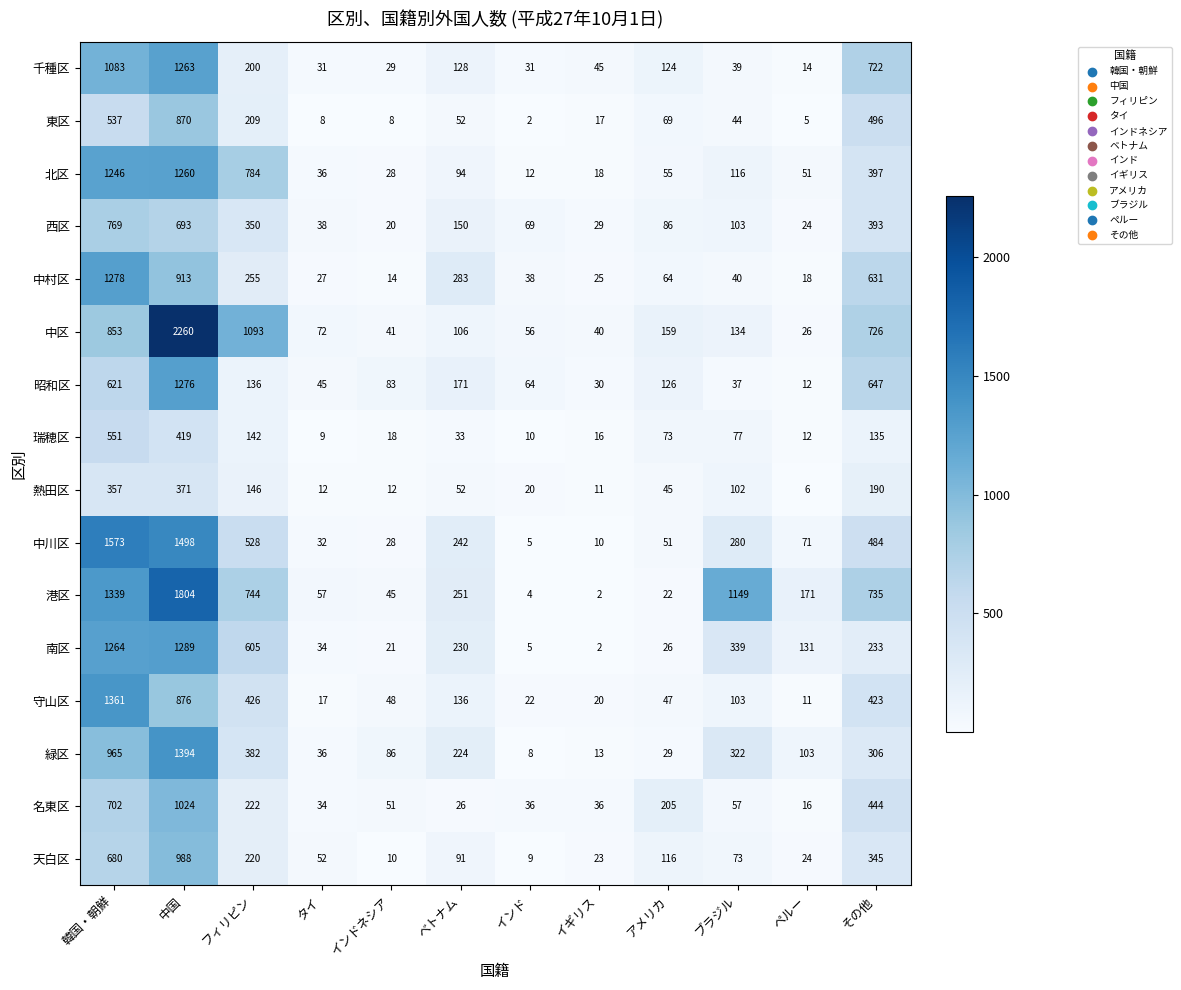

Where is 千種区 nearest to the value 638?

その他